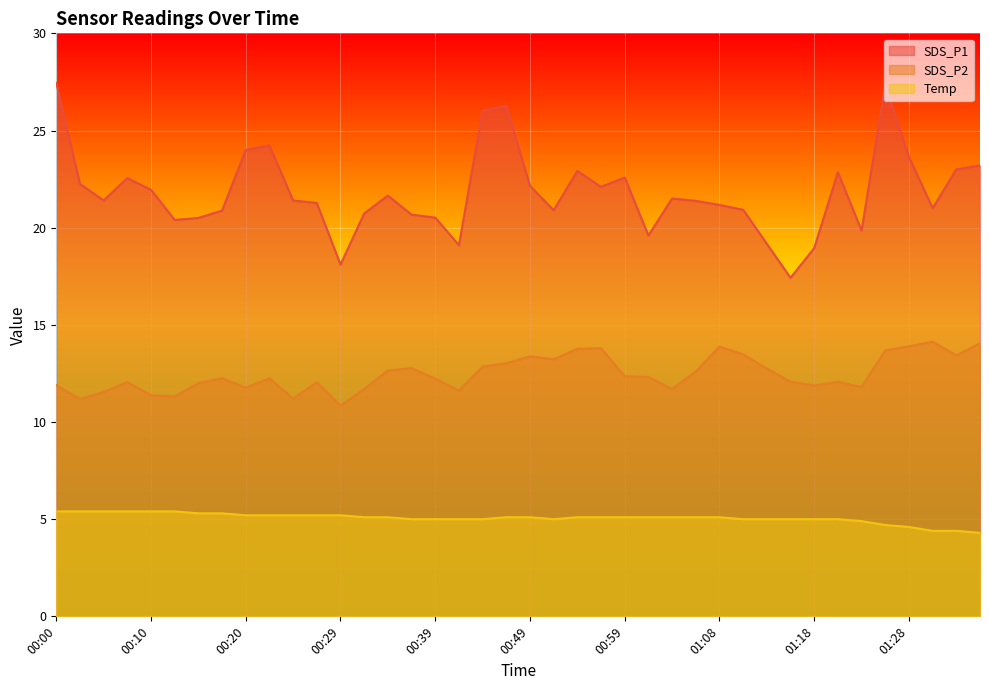

Which series has the largest total across all categories?

SDS_P1